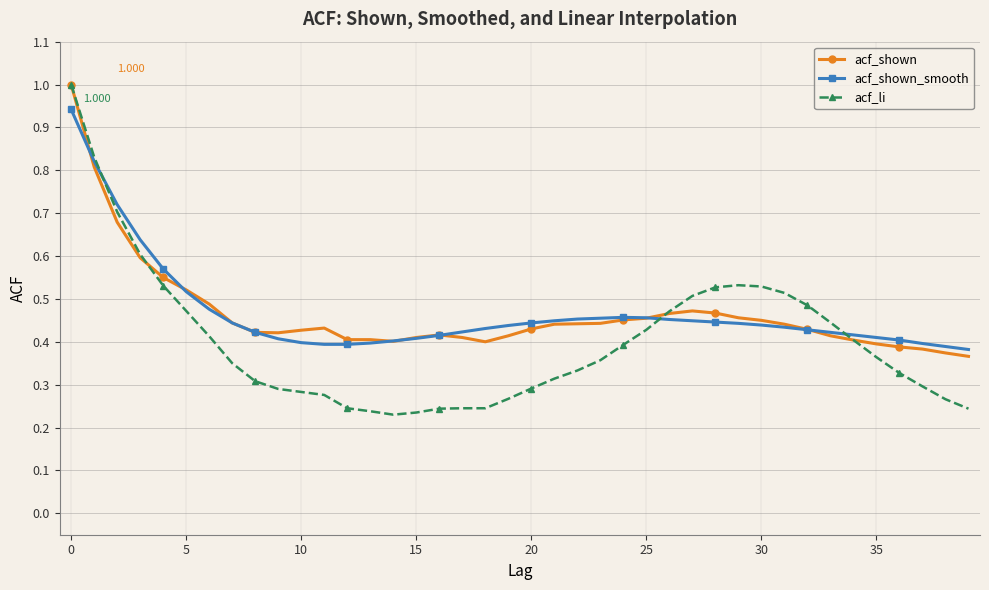

Where is the first local maximum for acf_li?

29